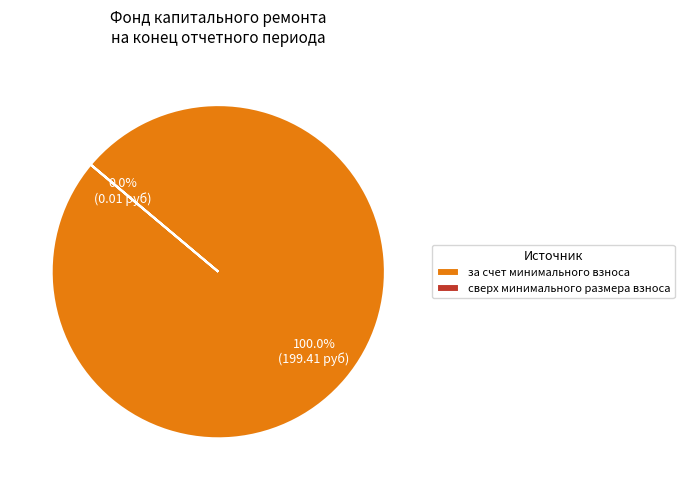

Which slice represents more than half of the pie?

за счет минимального взноса